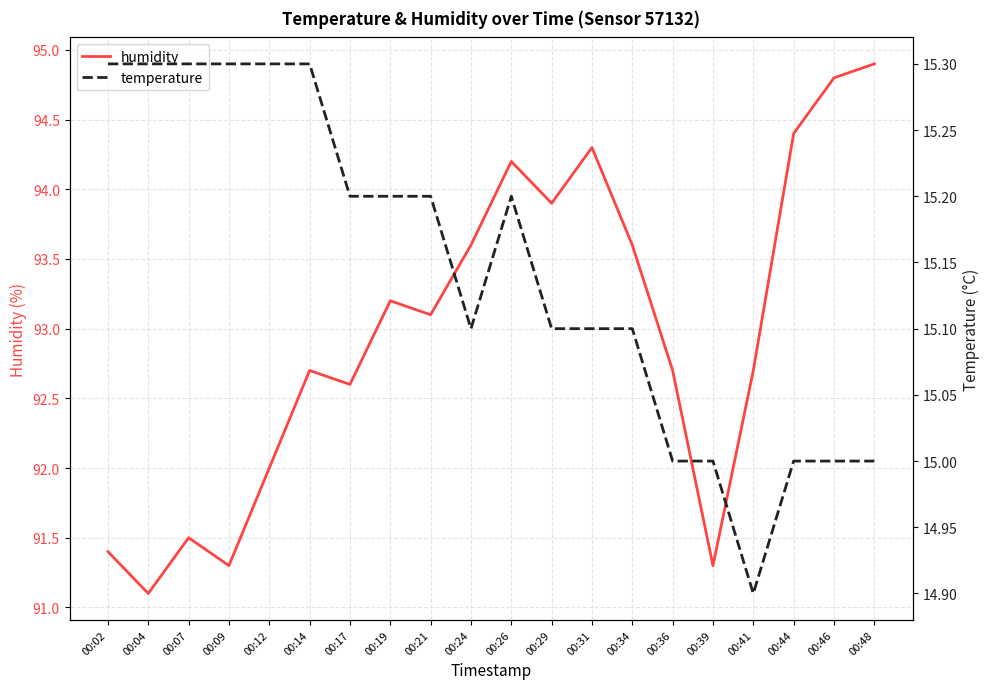

Does the chart display data point markers on the line(s)?

No